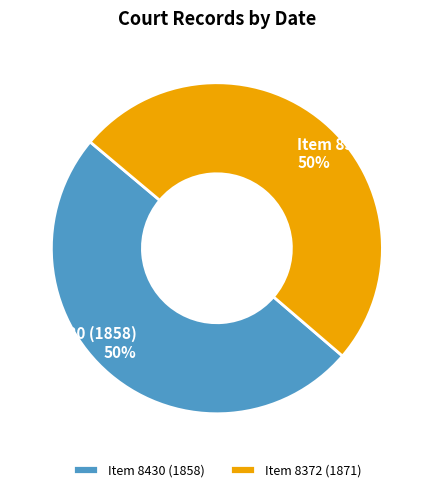

What percentage is the Item 8372 (1871) slice, to the nearest percent?

50%